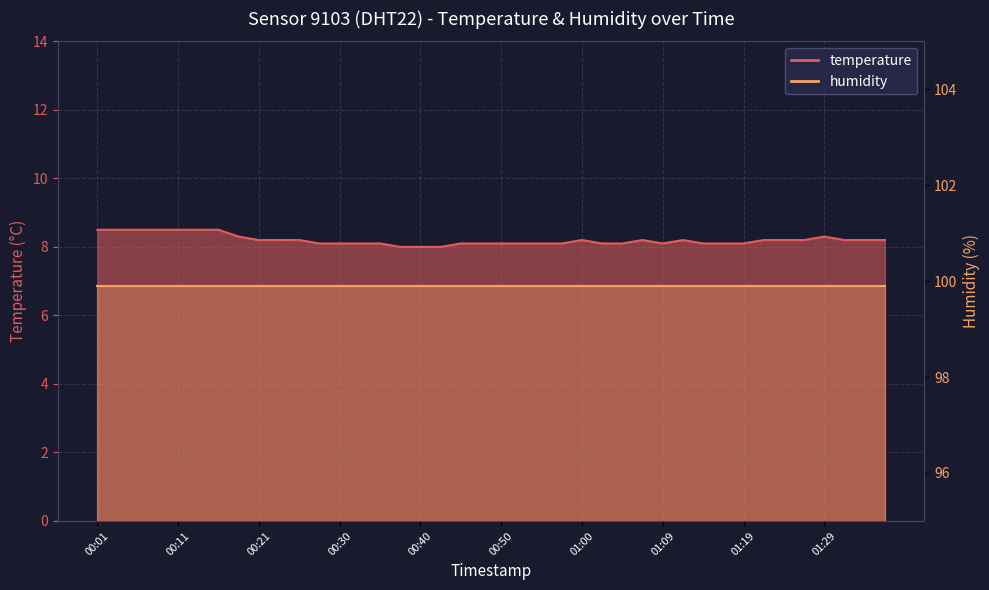

At which category does the data reach its first local peak?

01:00